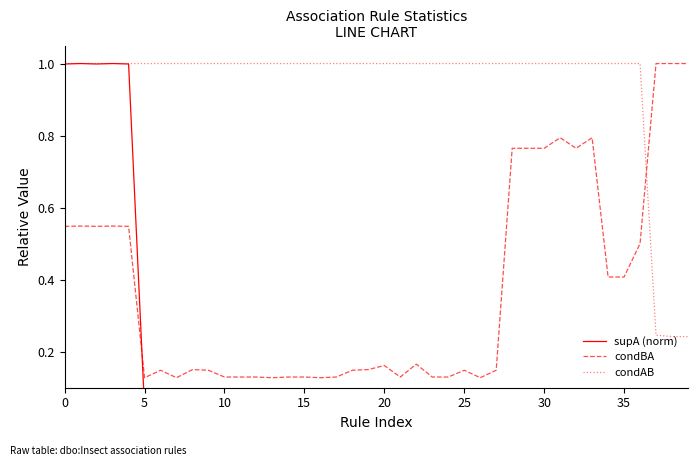

The value of condAB at 37 is 0.4. True or false?

False